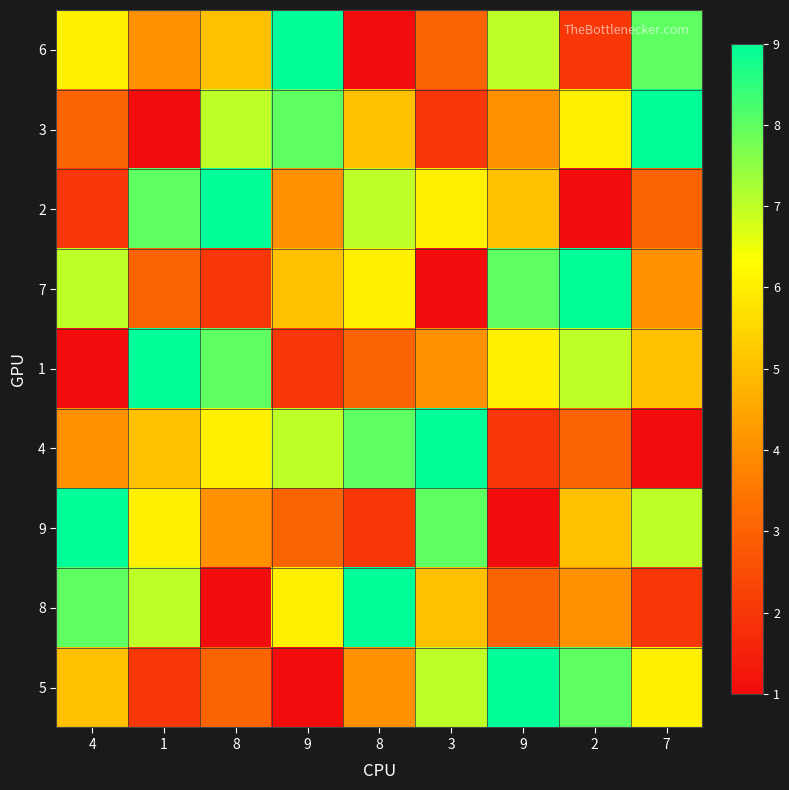

At 9, list the series in order from smallest to largest.

5, 1, 9, 2, 7, 8, 4, 3, 6